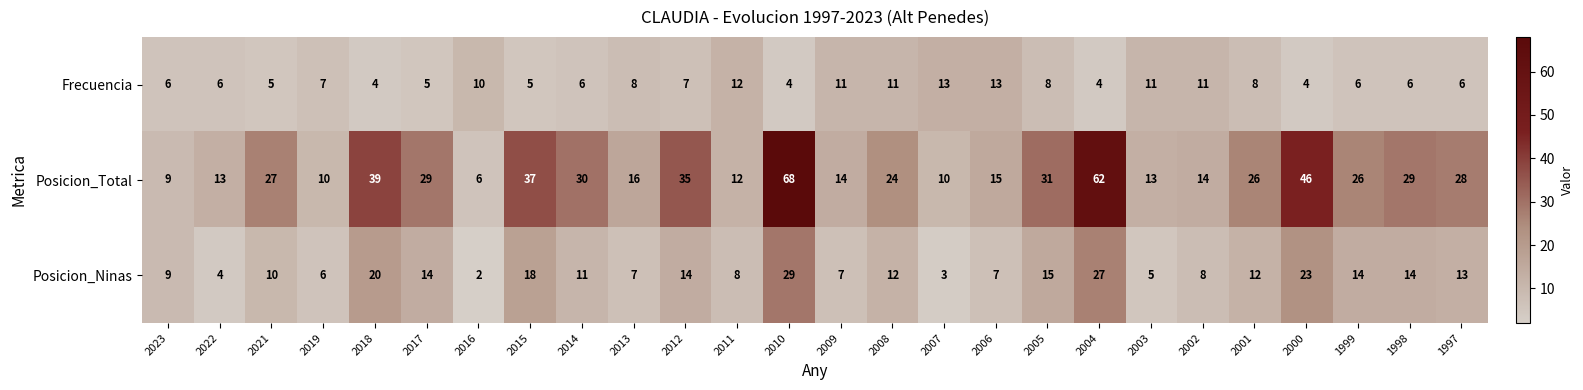

Between 2012 and 2005, which series saw the biggest shift?

Posicion_Total